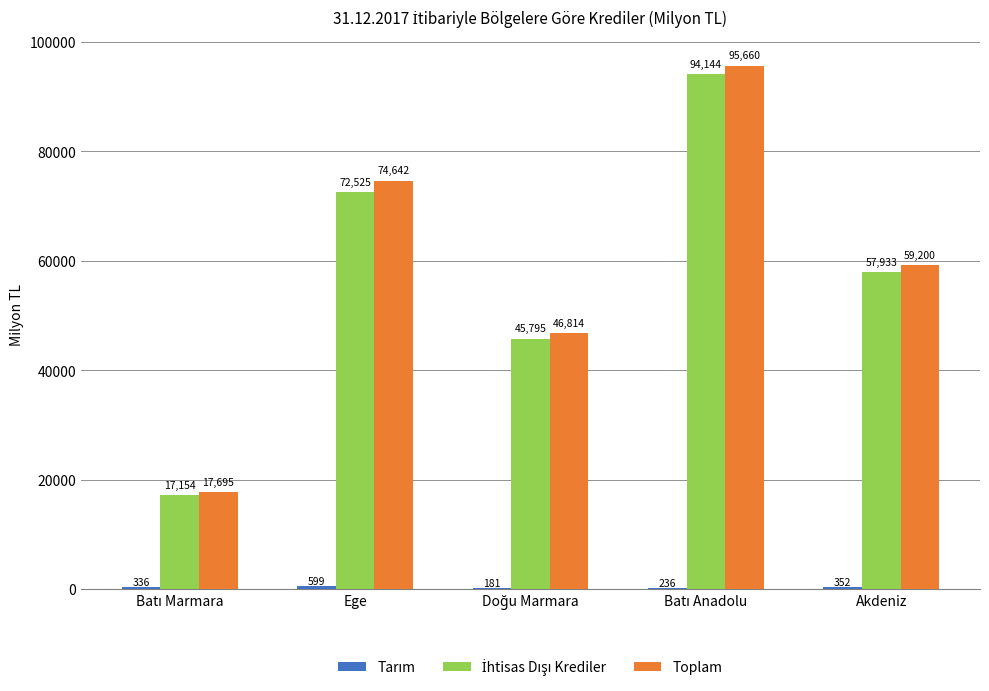

Where is Toplam nearest to the value 56677?

Akdeniz